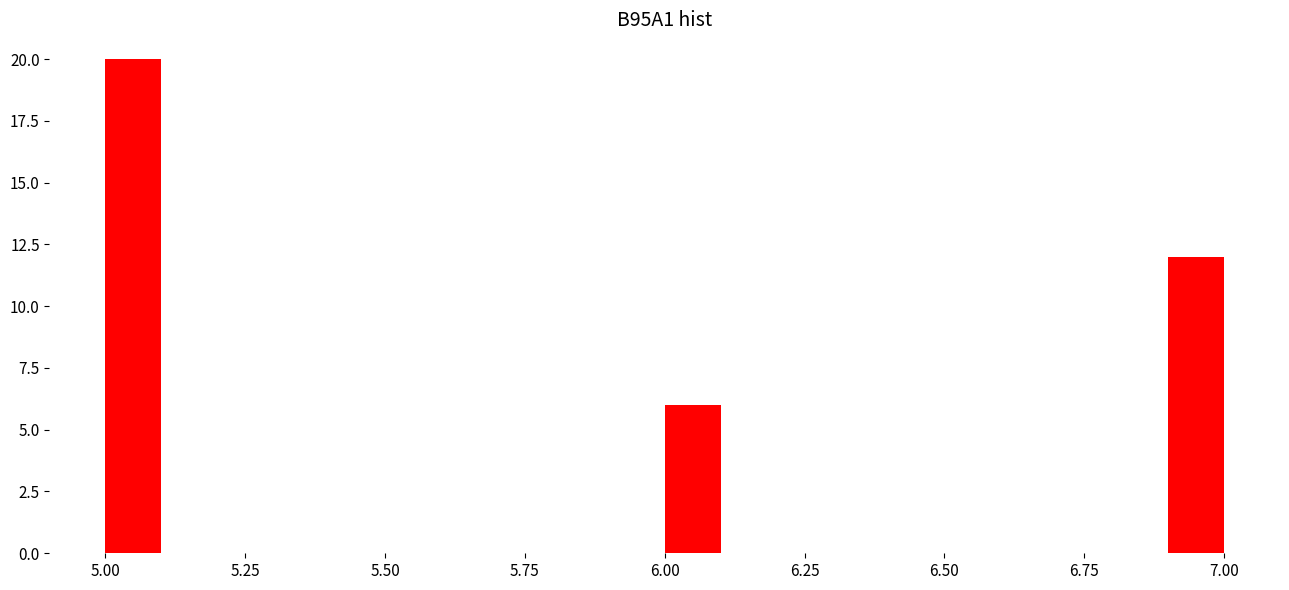

Read against the x-axis, roughly where is the centre of the tallest bar?

5.05